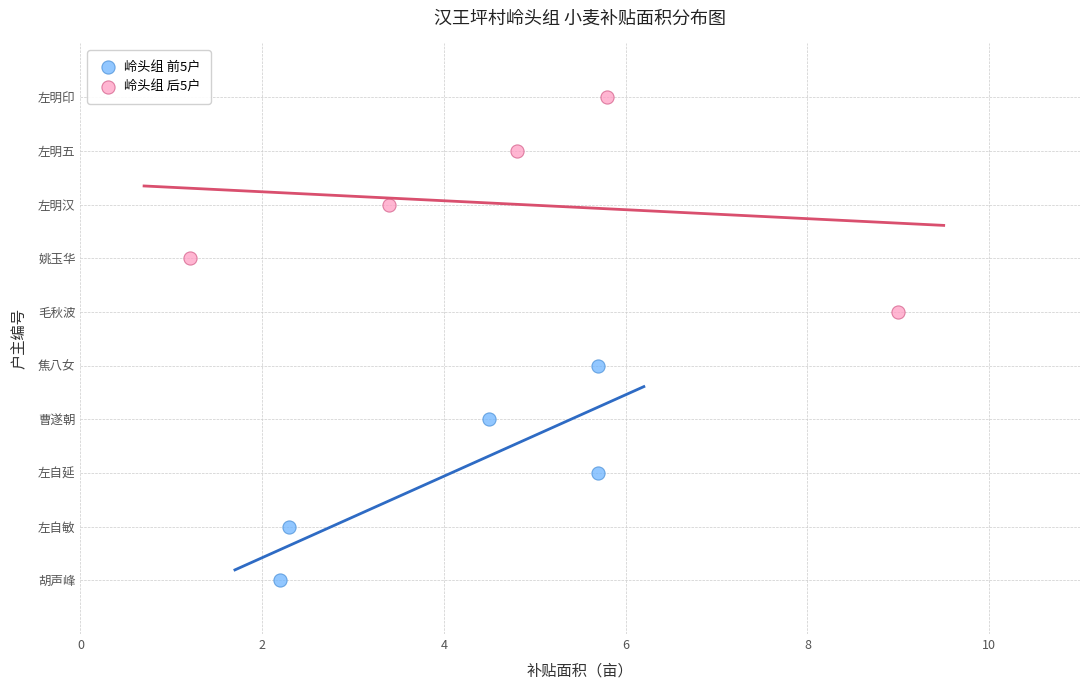

Which series contains the highest Y value?

岭头组 后5户